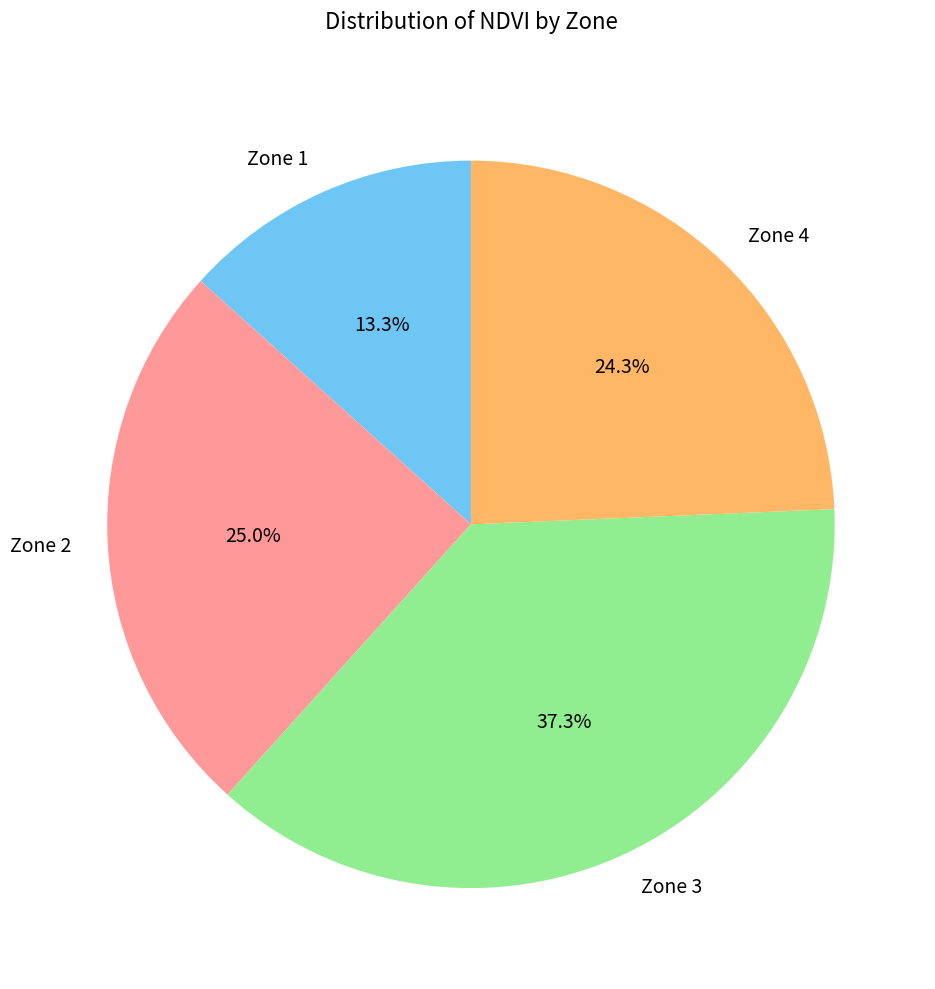

The Zone 2 slice represents 19% of the pie. True or false?

False